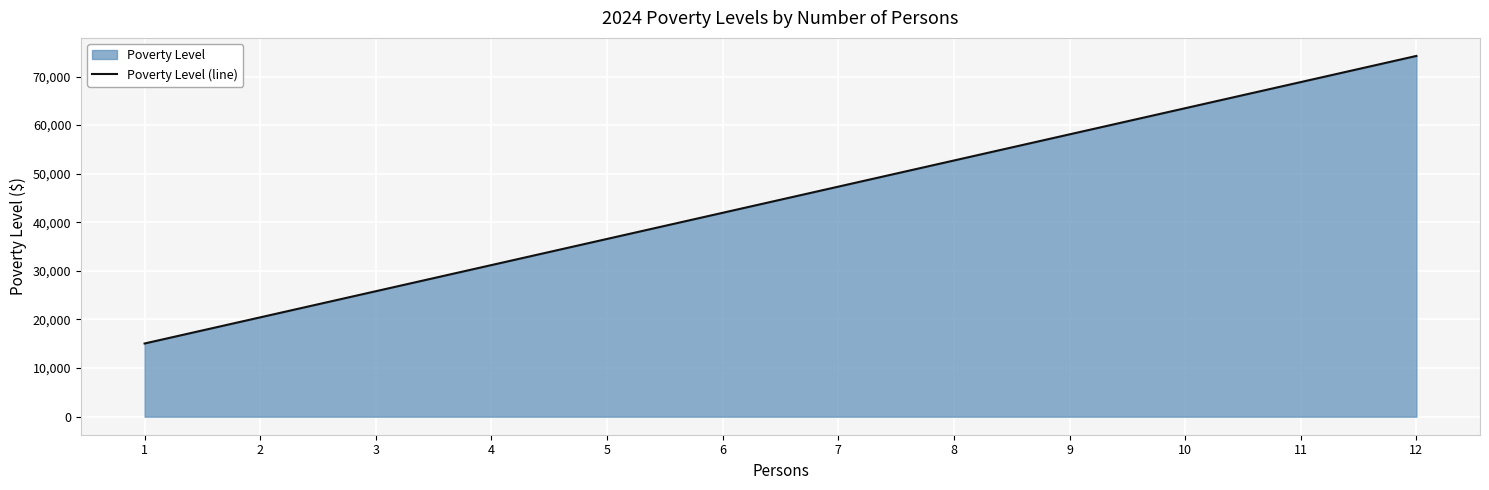

What is the minimum value shown in the chart?

15060